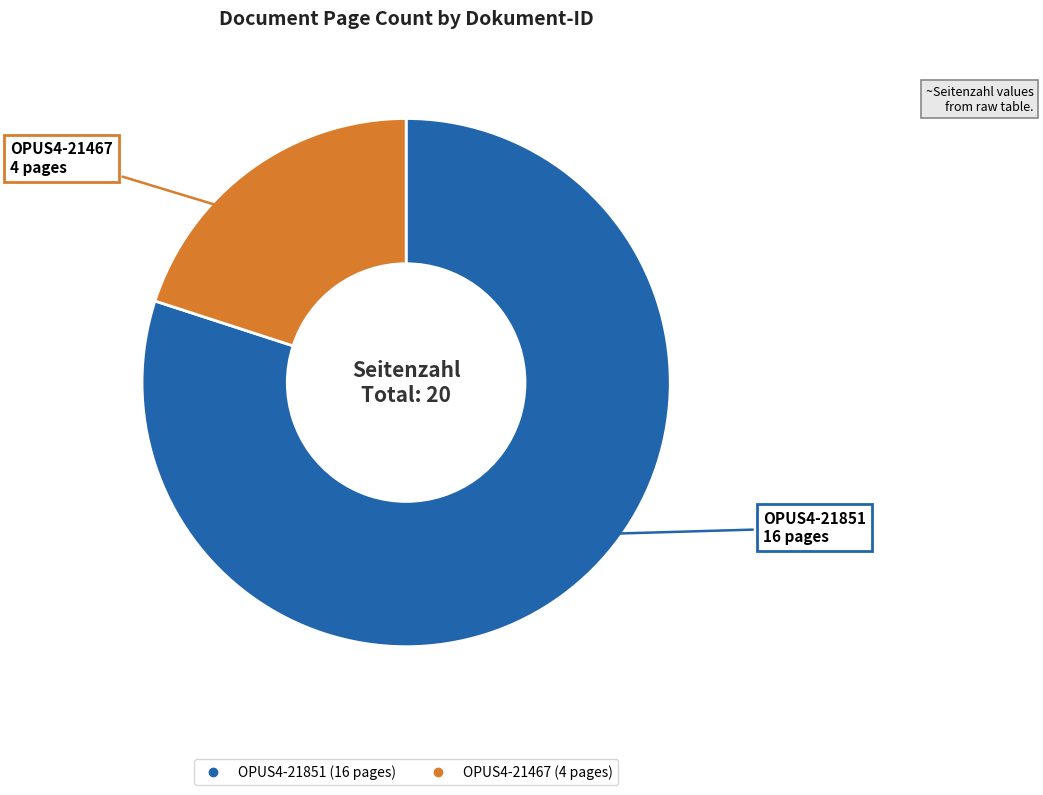

Do OPUS4-21467 and OPUS4-21851 together represent more than half of the pie?

Yes